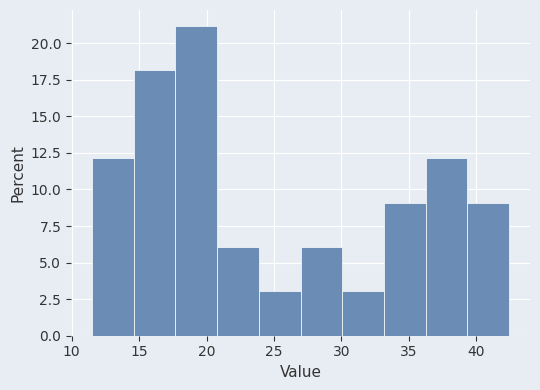

Over which range of the x-axis is the bar tallest?

17.5 to 21.0